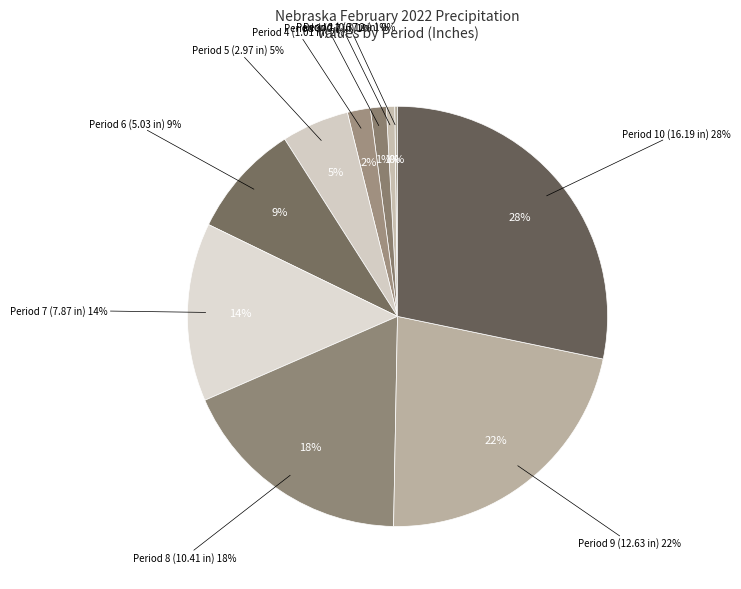

Is there a majority slice in this chart?

No